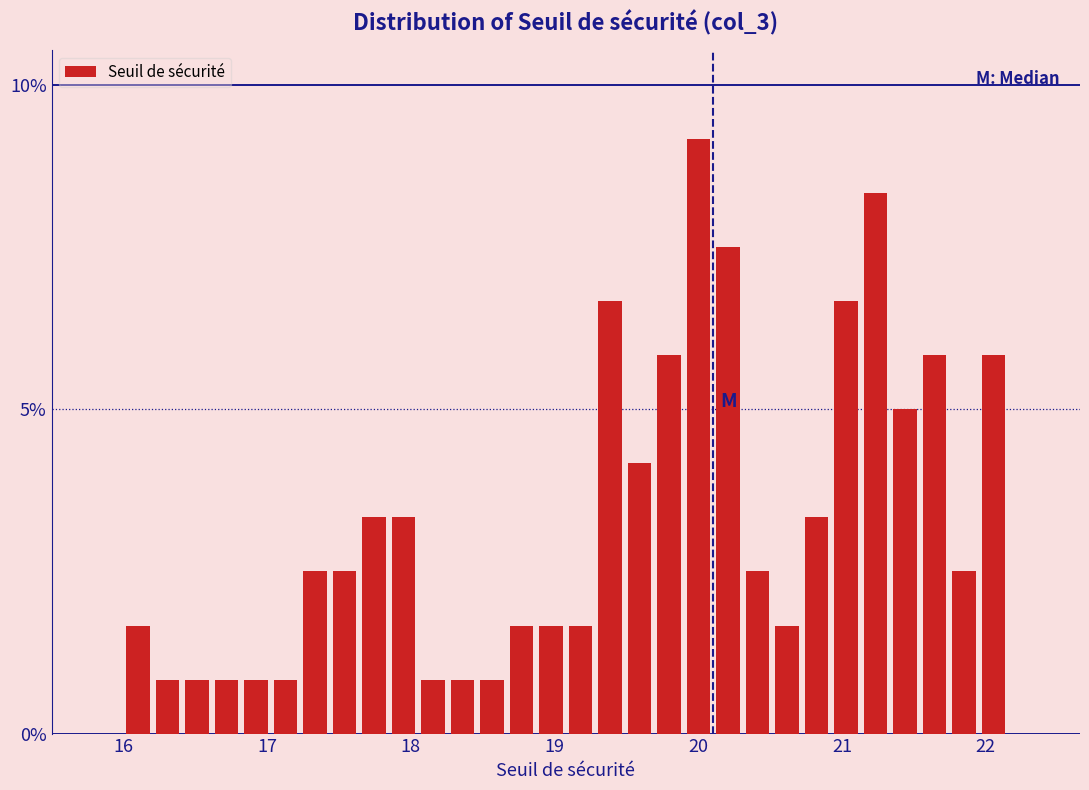

Around what value on the x-axis is the tallest bar? Give the approximate position of its centre, as read against the axis.

20.0